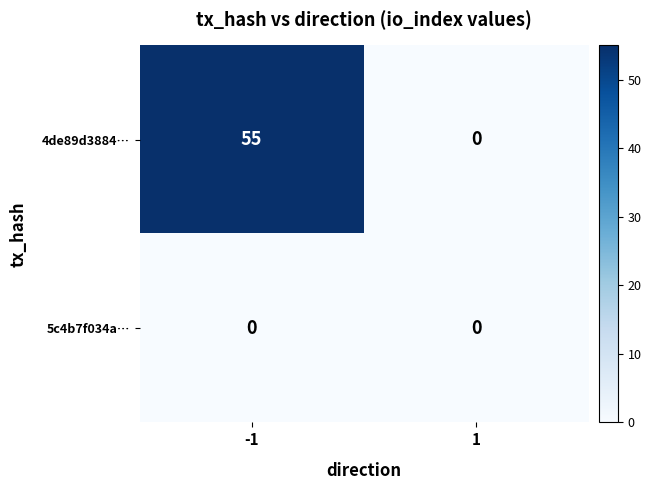

Count the number of categories in the chart.

2